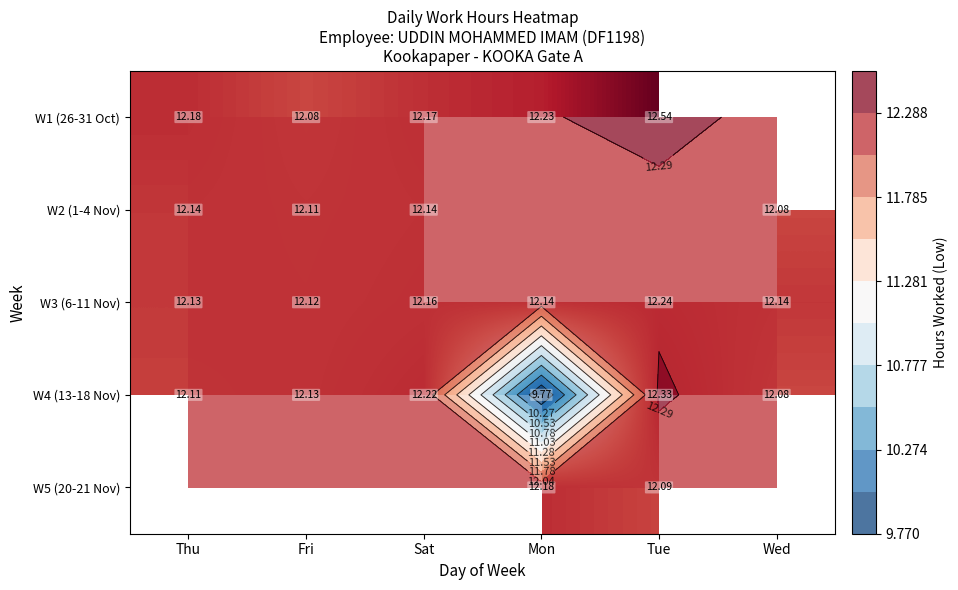

What is the spread (max minus min) of values at Tue?

0.4